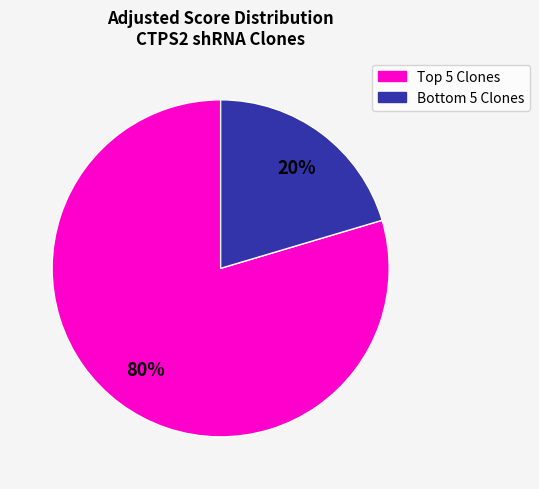

To the nearest percent, what is the average slice percentage?

50%